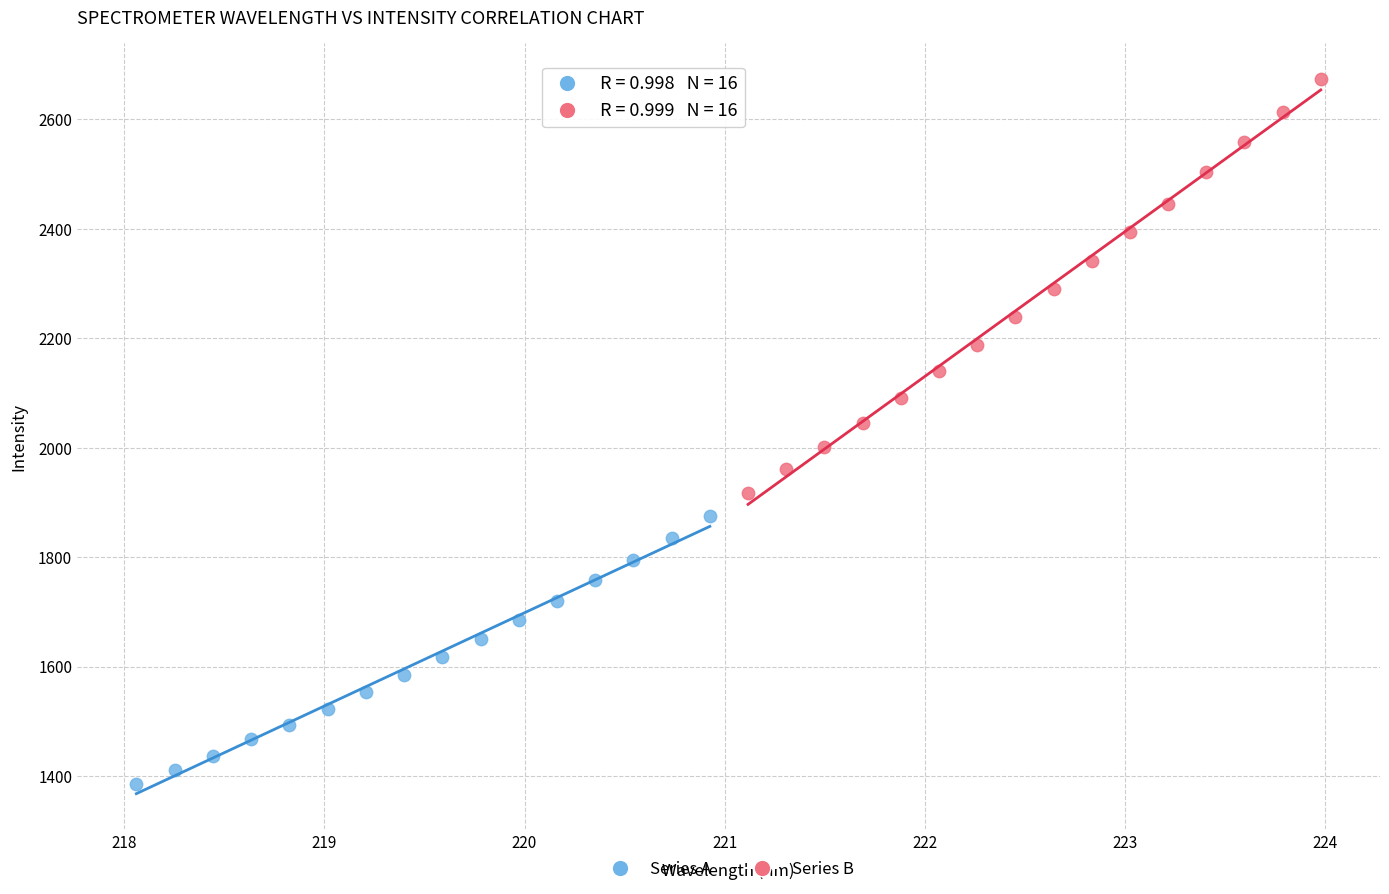

Which series has the widest spread of Y values?

Series B